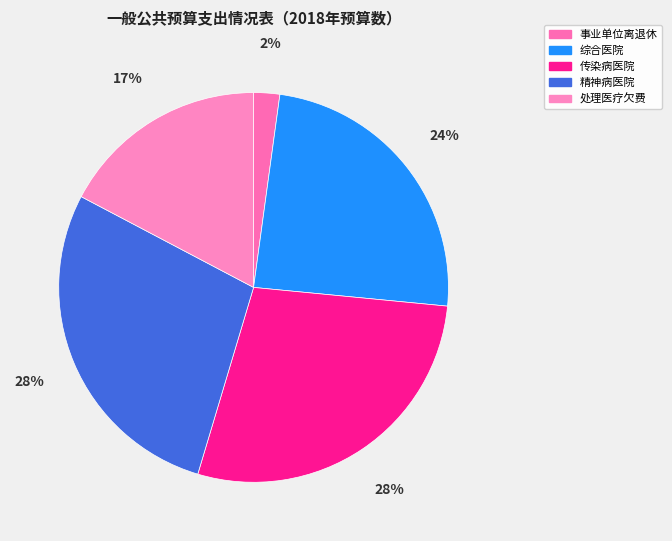

What is the change in value from 综合医院 to 传染病医院?

+172000